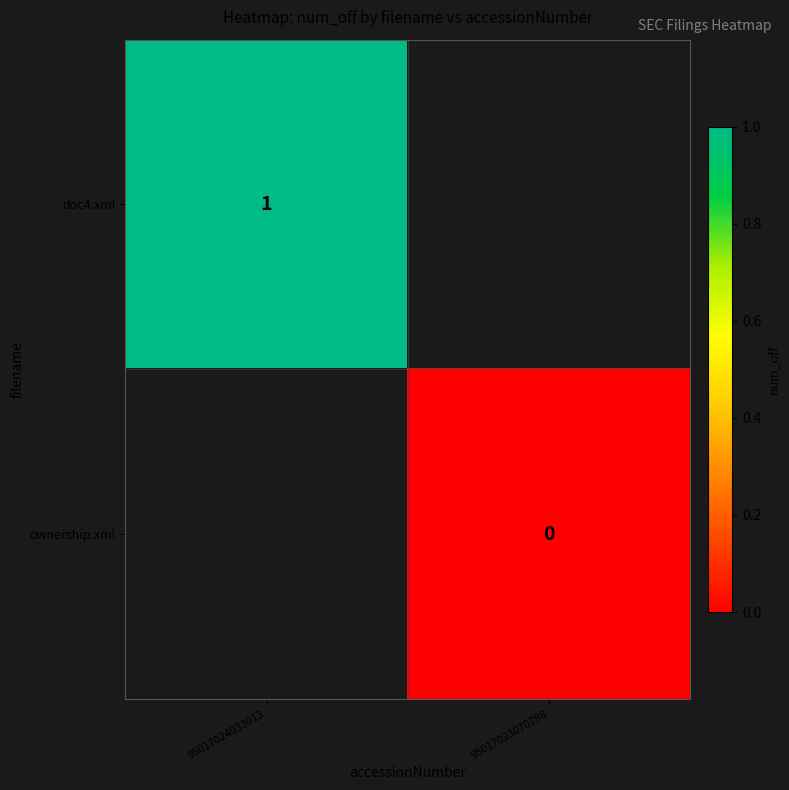

The doc4.xml series shows 1 at 95017024033013. True or false?

True